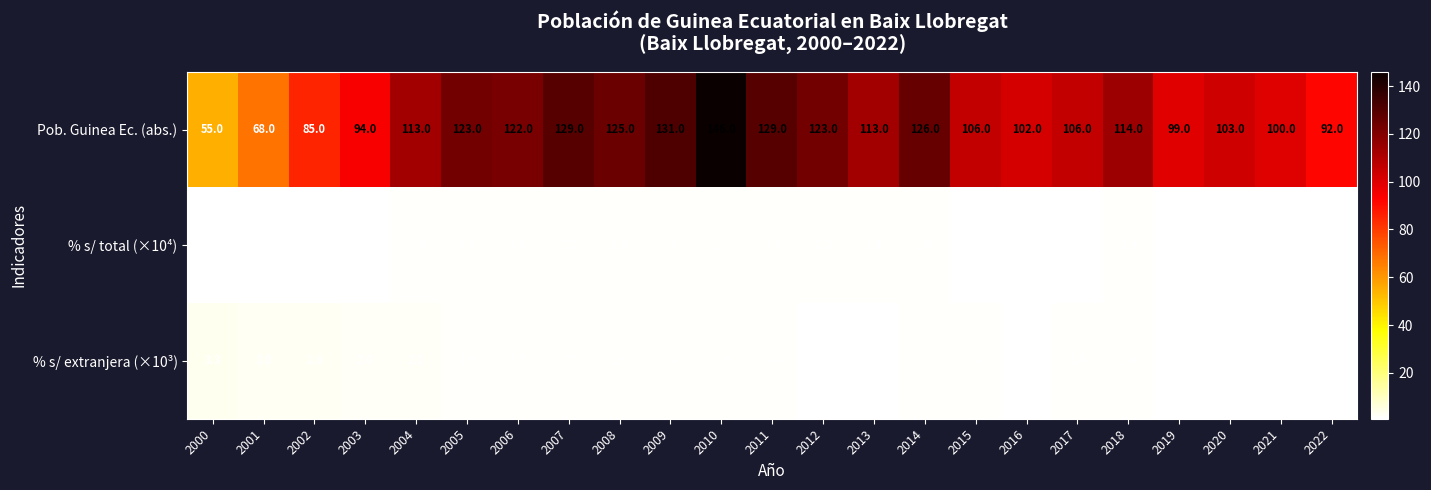

Rank the series at 2010 from lowest to highest value.

% s/ extranjera (×10³), % s/ total (×10⁴), Pob. Guinea Ec. (abs.)